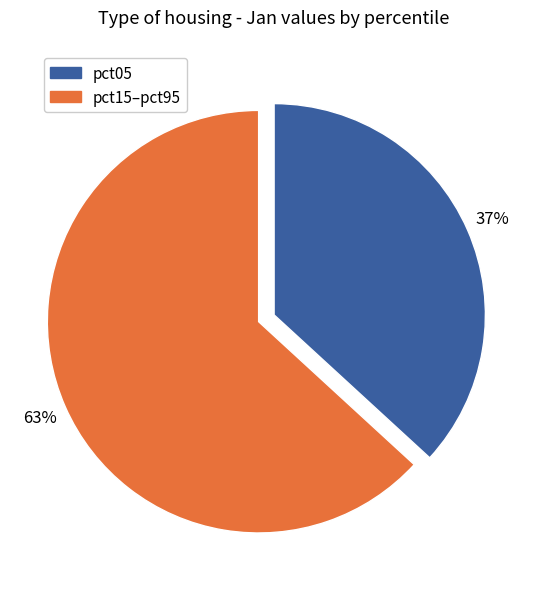

Is there any slice that represents more than half of the pie?

Yes